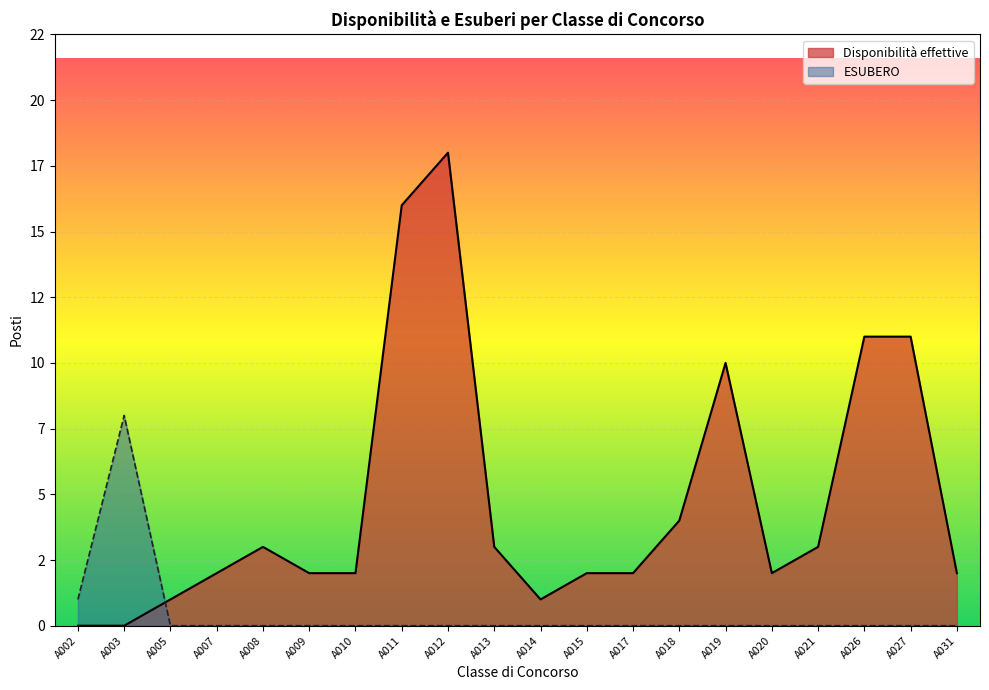

Rank the categories by ESUBERO value from lowest to highest.

A005, A007, A008, A009, A010, A011, A012, A013, A014, A015, A017, A018, A019, A020, A021, A026, A027, A031, A002, A003